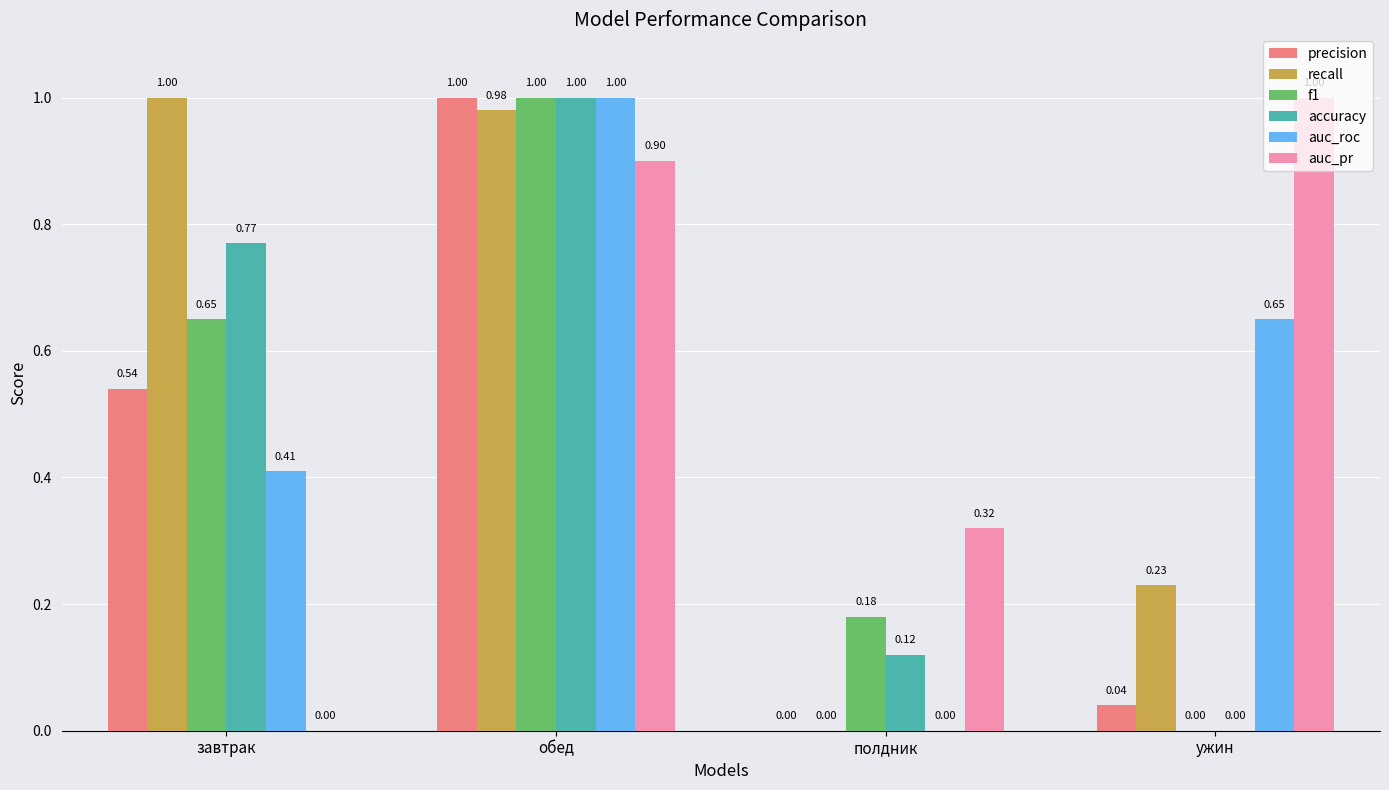

What is the sum of the auc_roc values at завтрак and ужин?

1.1